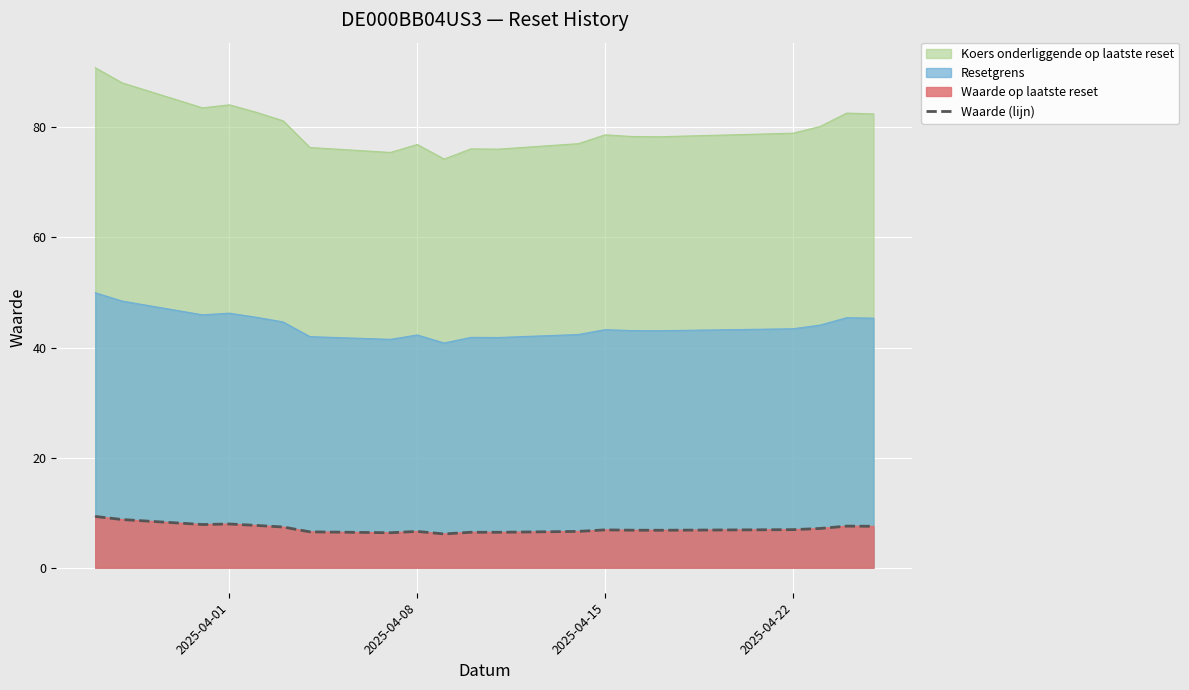

How many interior local valleys (lower than both neighbors) does the data have?

5